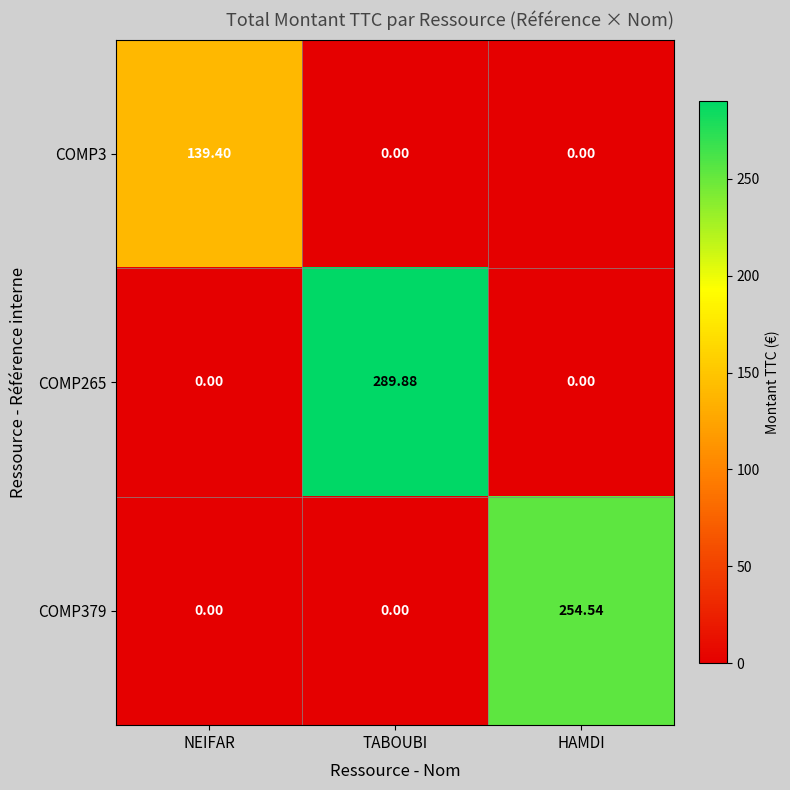

At how many categories does at least one series exceed 248?

2